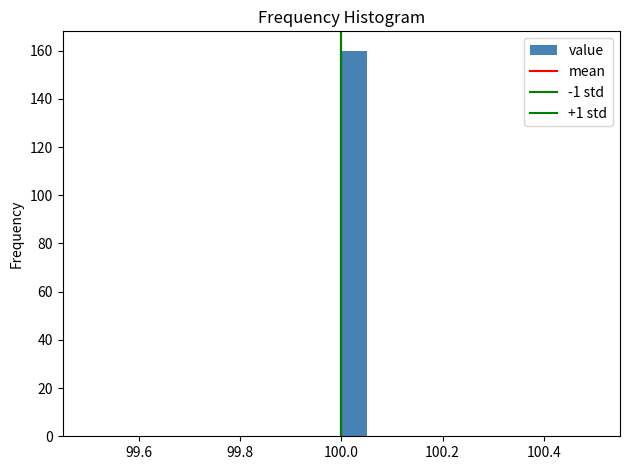

Read against the x-axis, roughly where is the centre of the tallest bar?

100.02